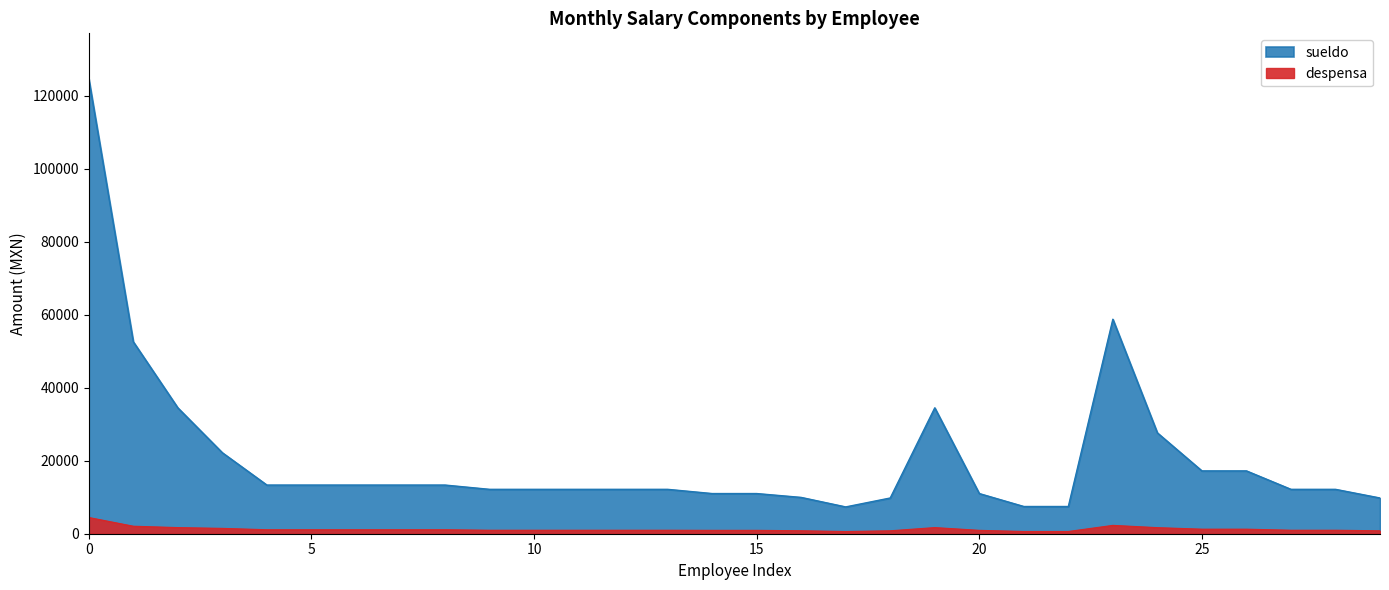

How many interior local valleys does the despensa series have?

1